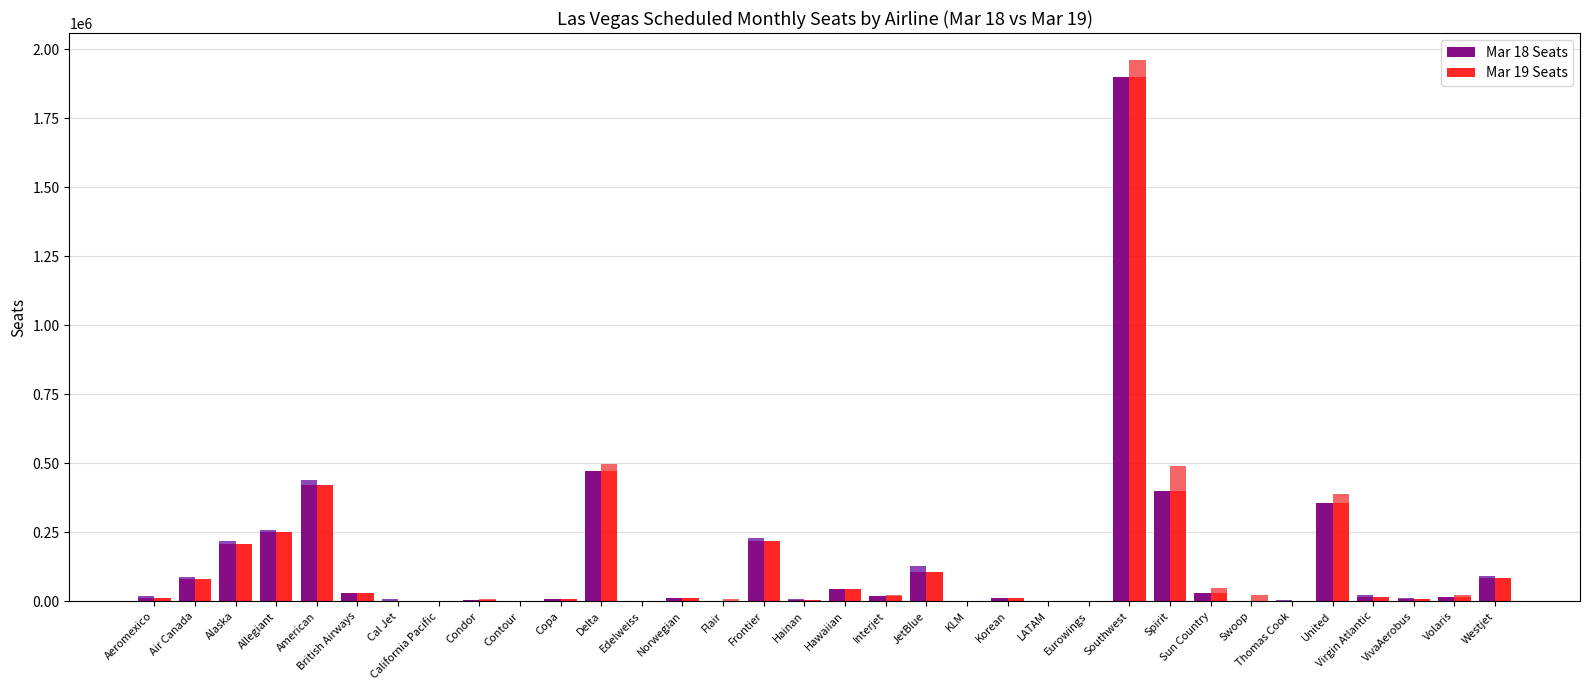

Reading left to right, what are all the values shown in this chart?

Mar 18 Seats: Aeromexico=20716	Air Canada=86180	Alaska=219848	Allegiant=256304	American=437452	British Airways=30082	Cal Jet=8680	California Pacific=0	Condor=4924	Contour=0	Copa=9920	Delta=473101	Edelweiss=0	Norwegian=10954	Flair=0	Frontier=230740	Hainan=7500	Hawaiian=44020	Interjet=18000	JetBlue=126232	KLM=0	Korean=12804	LATAM=0	Eurowings=0	Southwest=1899761	Spirit=399698	Sun Country=31248	Swoop=0	Thomas Cook=3844	United=356994	Virgin Atlantic=22750	VivaAerobus=12636	Volaris=17008	Westjet=91534
Mar 19 Seats: Aeromexico=12440	Air Canada=80476	Alaska=208583	Allegiant=251670	American=420740	British Airways=28594	Cal Jet=0	California Pacific=2600	Condor=6506	Contour=2100	Copa=7964	Delta=498169	Edelweiss=0	Norwegian=12384	Flair=8046	Frontier=219960	Hainan=4398	Hawaiian=44480	Interjet=24000	JetBlue=104776	KLM=0	Korean=12804	LATAM=410	Eurowings=0	Southwest=1960323	Spirit=489914	Sun Country=49434	Swoop=23436	Thomas Cook=1916	United=390162	Virgin Atlantic=16518	VivaAerobus=7440	Volaris=21142	Westjet=84028